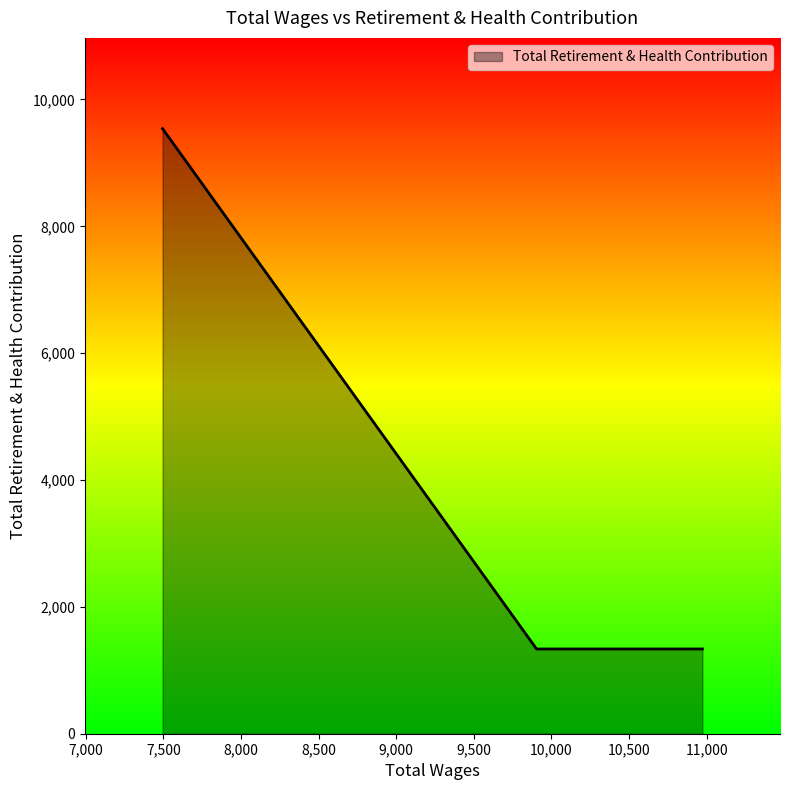

What is the average value?

2977